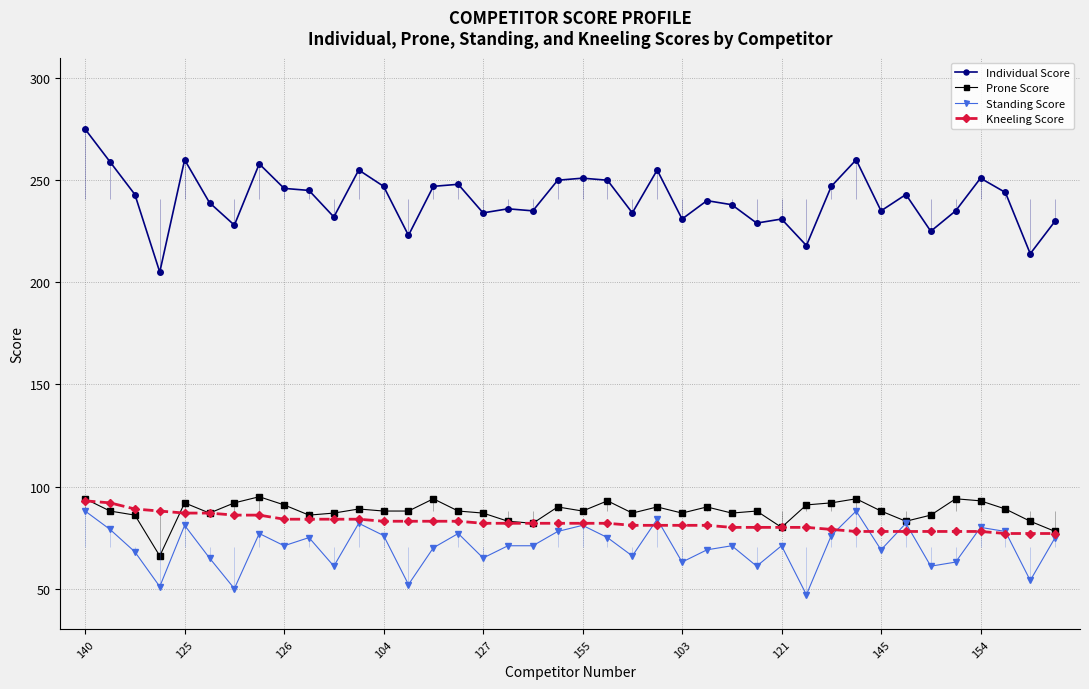

In Prone Score, how many points are higher than both neighbors (excluding endpoints)?

11